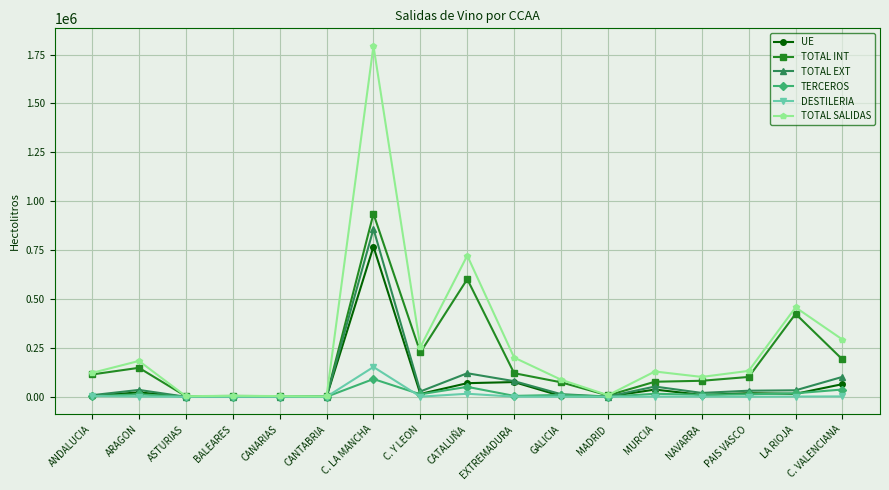

What are all the series names shown in the legend?

UE, TOTAL INT, TOTAL EXT, TERCEROS, DESTILERIA, TOTAL SALIDAS